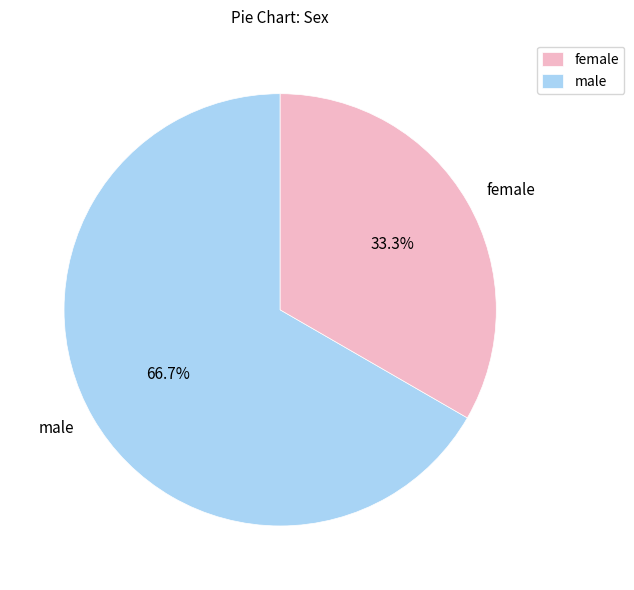

Does male represent more than half of the total?

Yes